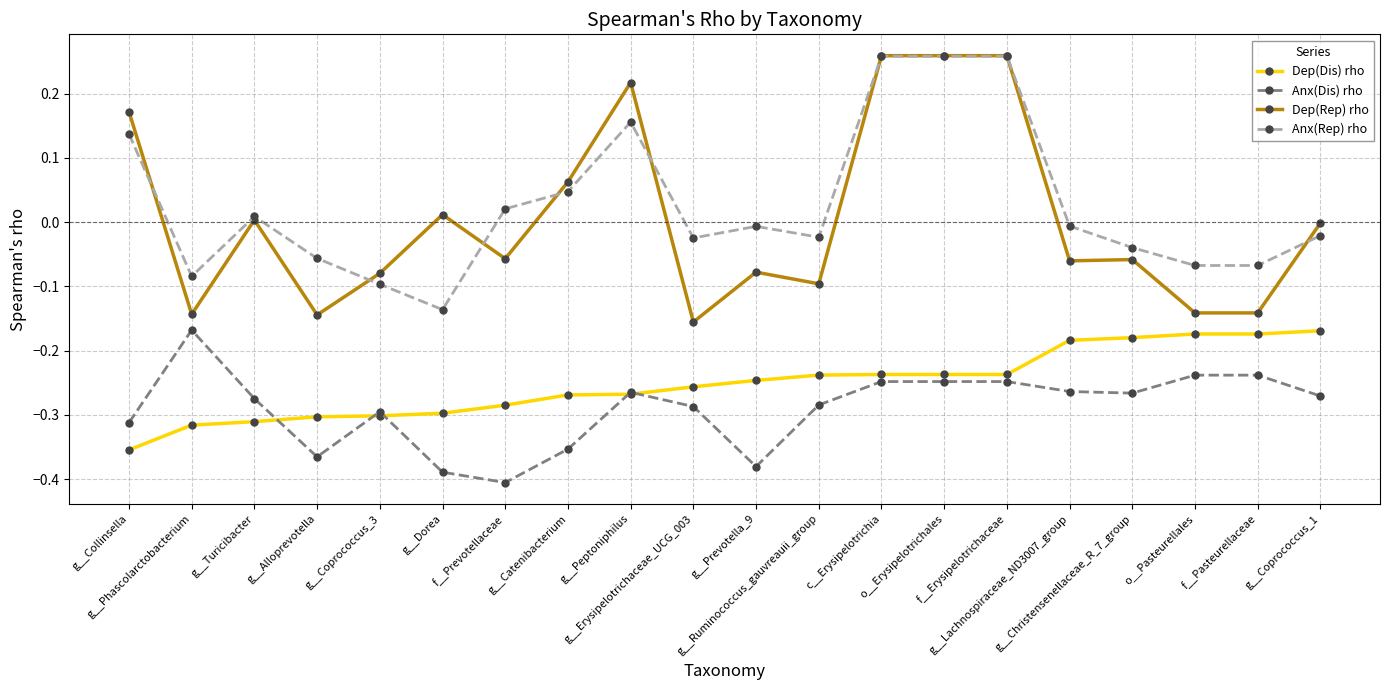

True or false: Anx(Rep) rho has more than 2 points higher than both neighbors.

True